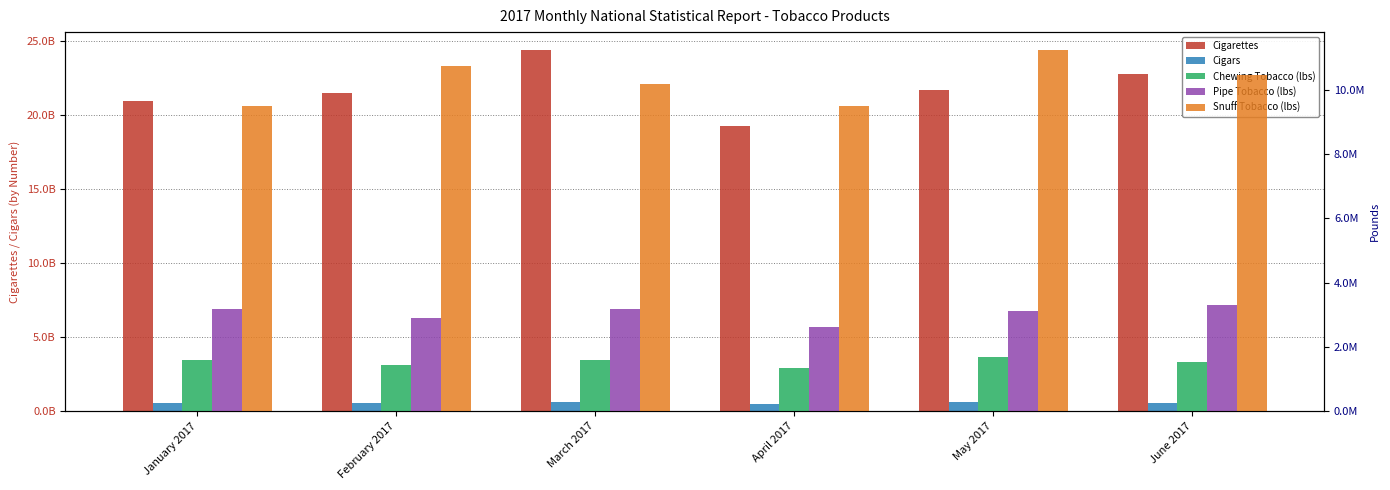

Between April 2017 and June 2017, which series saw the biggest shift?

Cigarettes